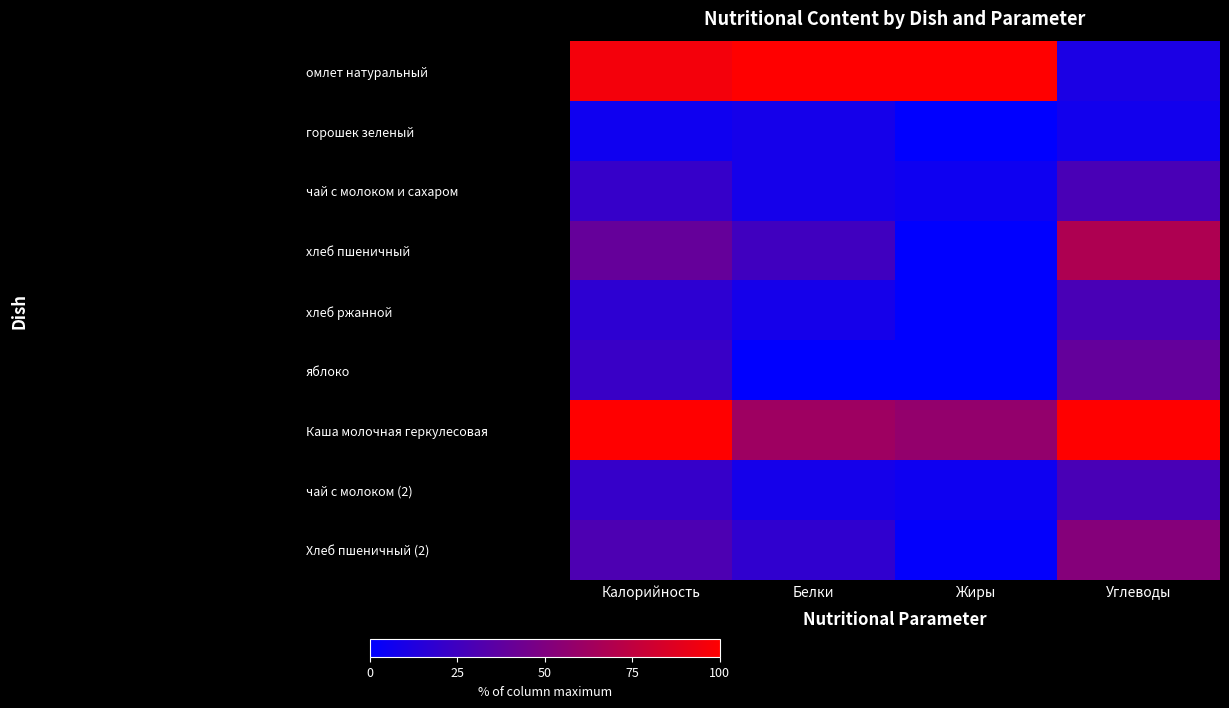

Count the number of categories in the chart.

4